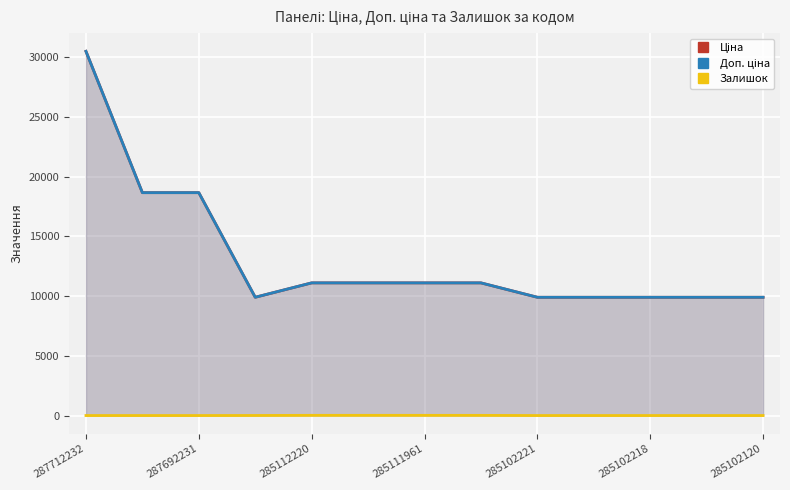

Which series has the largest total across all categories?

Ціна